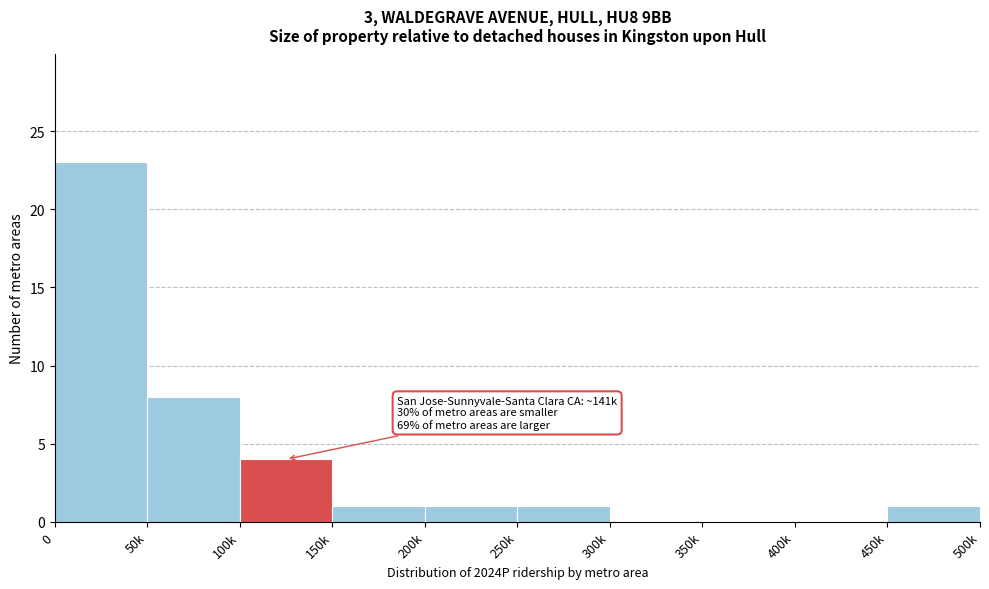

Reading left to right, list all the values displayed in this chart.

0=23	50k=8	100k=4	150k=1	200k=1	250k=1	300k=0	350k=0	400k=0	450k=1